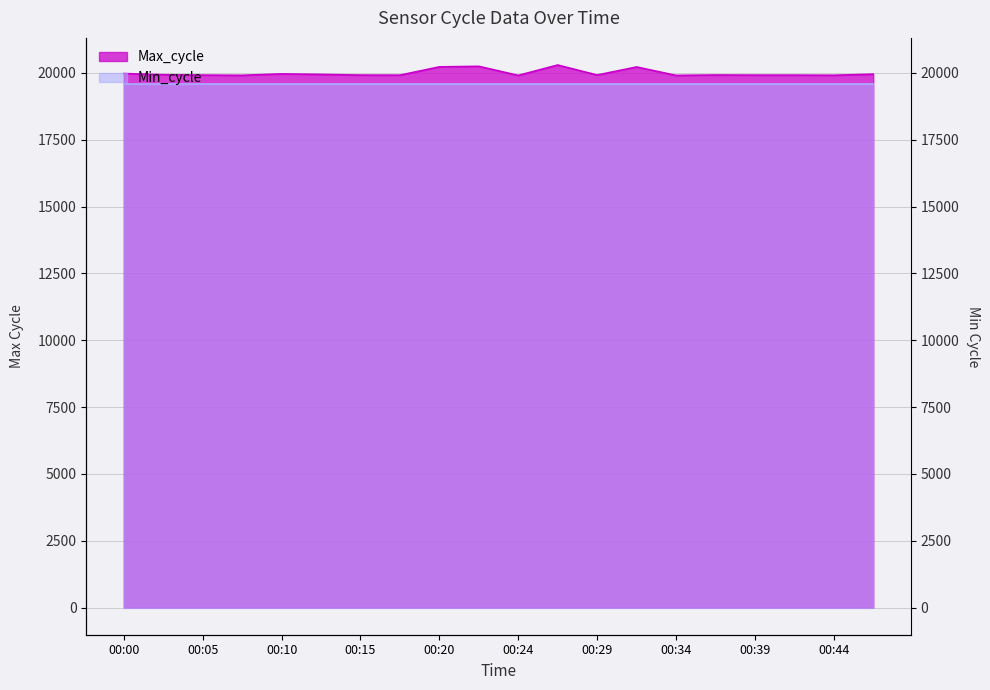

What is the value of the 16th point from the left?

19924